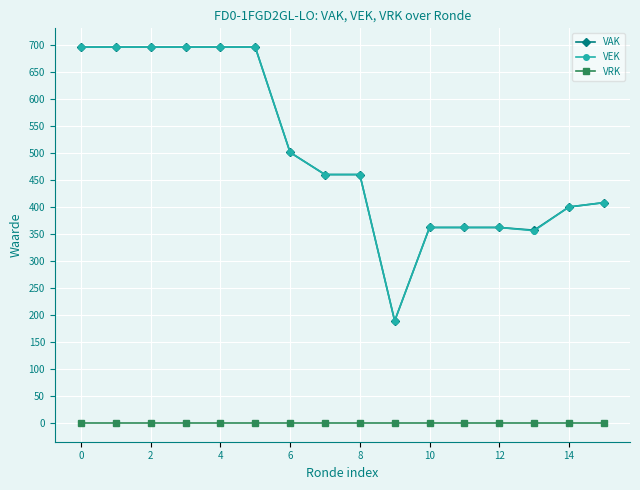

Is this an area chart (filled region under the line)?

No